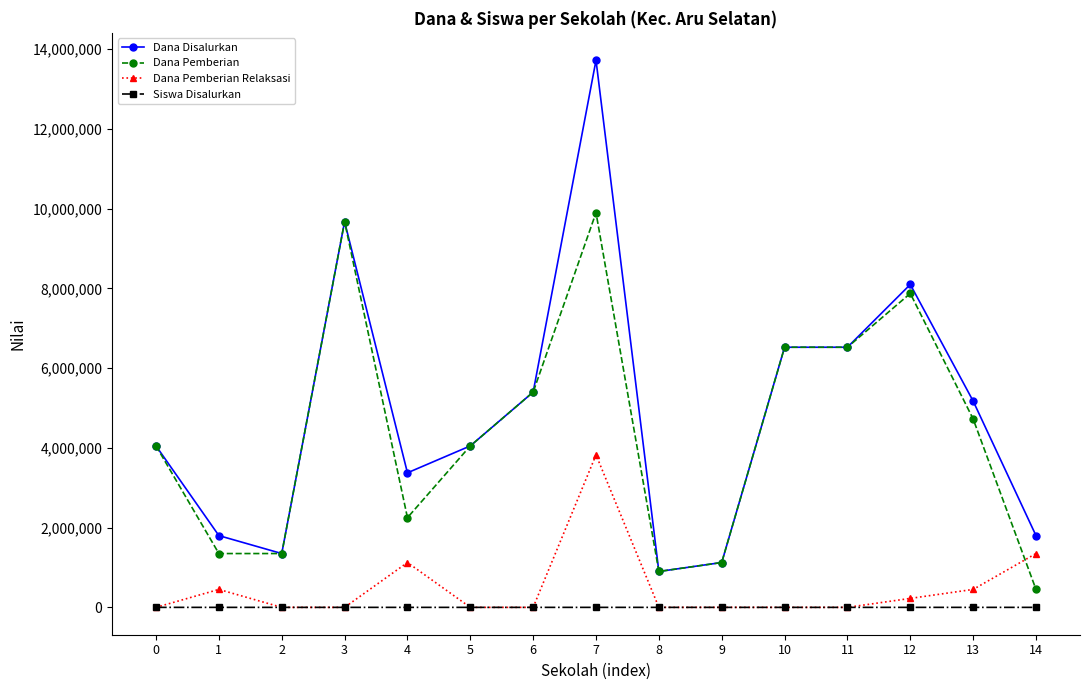

Which category has the lowest value in the Dana Disalurkan series?

8